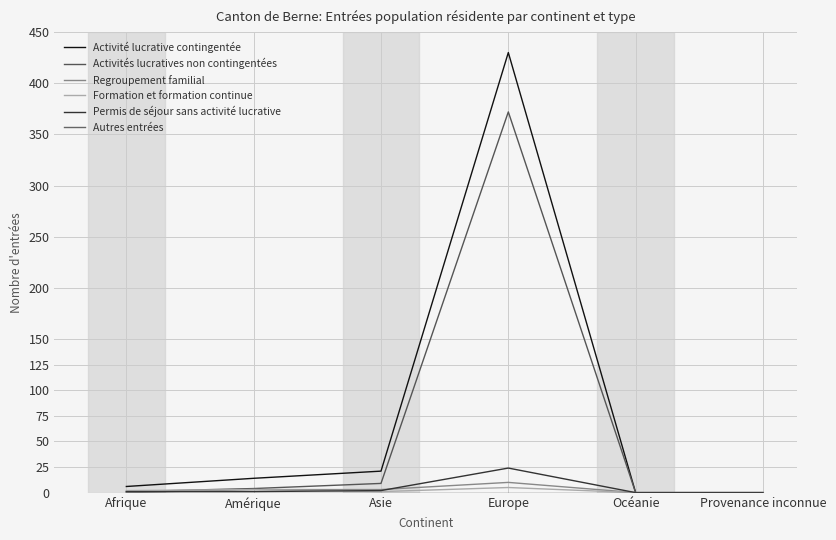

What is the difference between the highest and lowest values at Amérique?

14